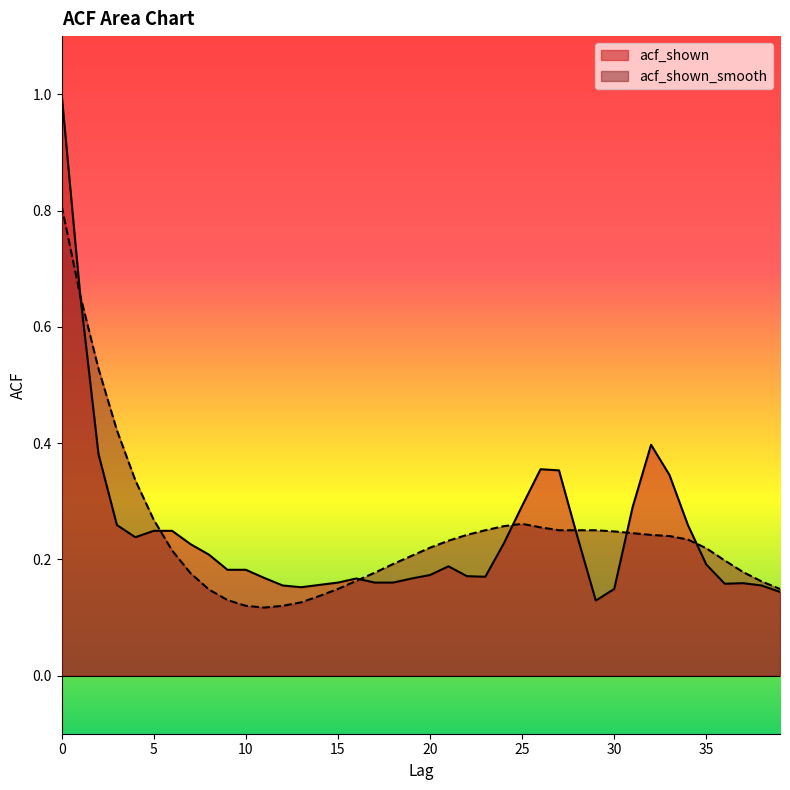

The acf_shown series shows 0.2 at 21. True or false?

True